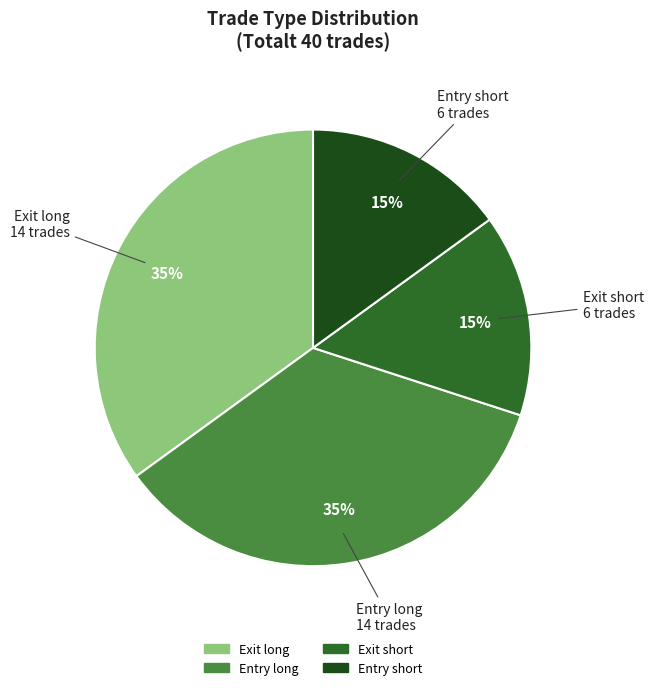

Count the number of slices in the pie.

4